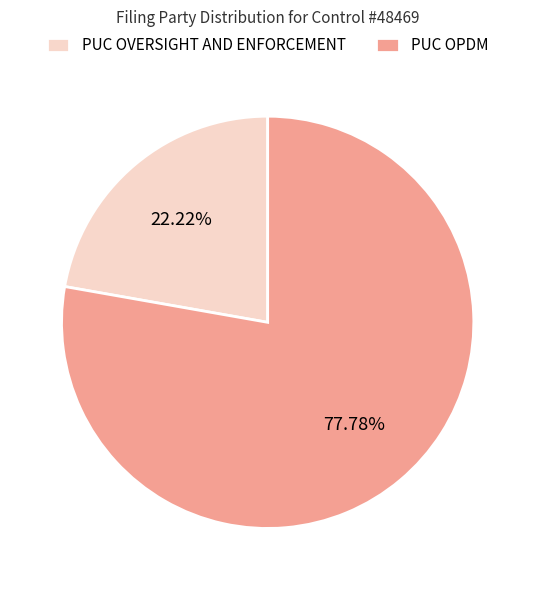

How many slices are in this pie chart?

2